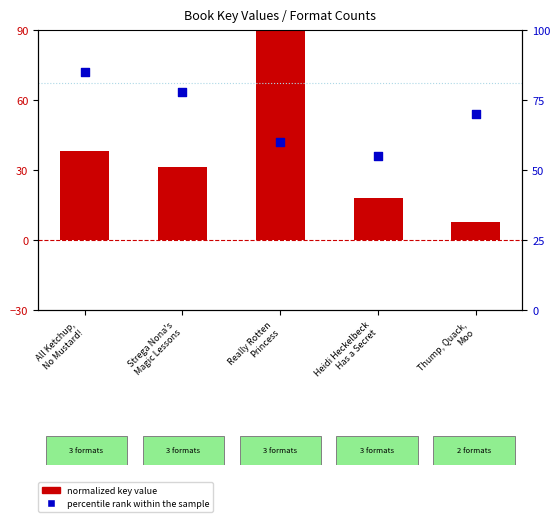

Is the value of normalized key value at Heidi Heckelbeck
Has a Secret greater than the value of percentile rank within the sample at Thump, Quack,
Moo?

No